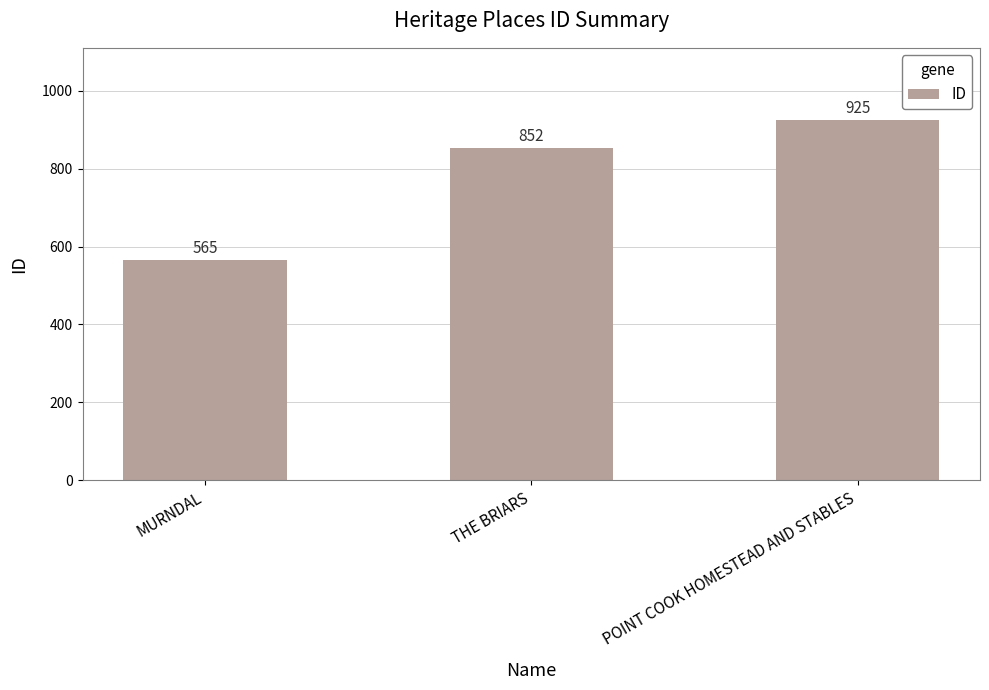

How many values are between 565 and 925?

3